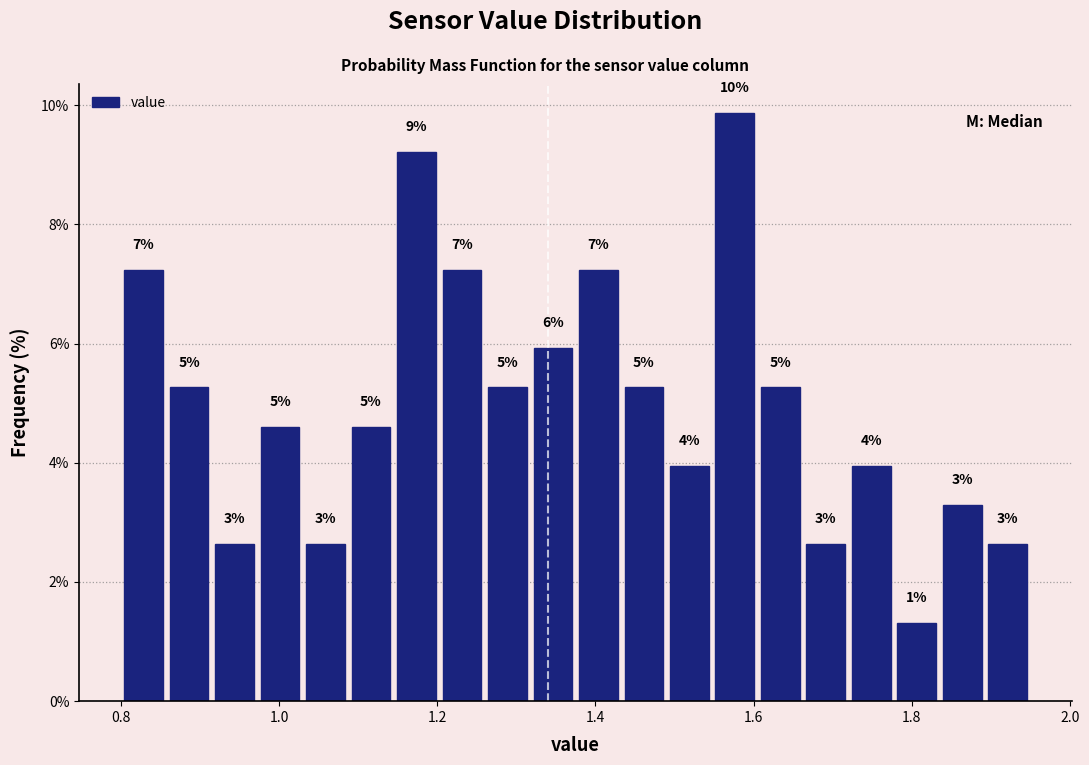

Read against the x-axis, roughly where is the centre of the tallest bar?

1.58